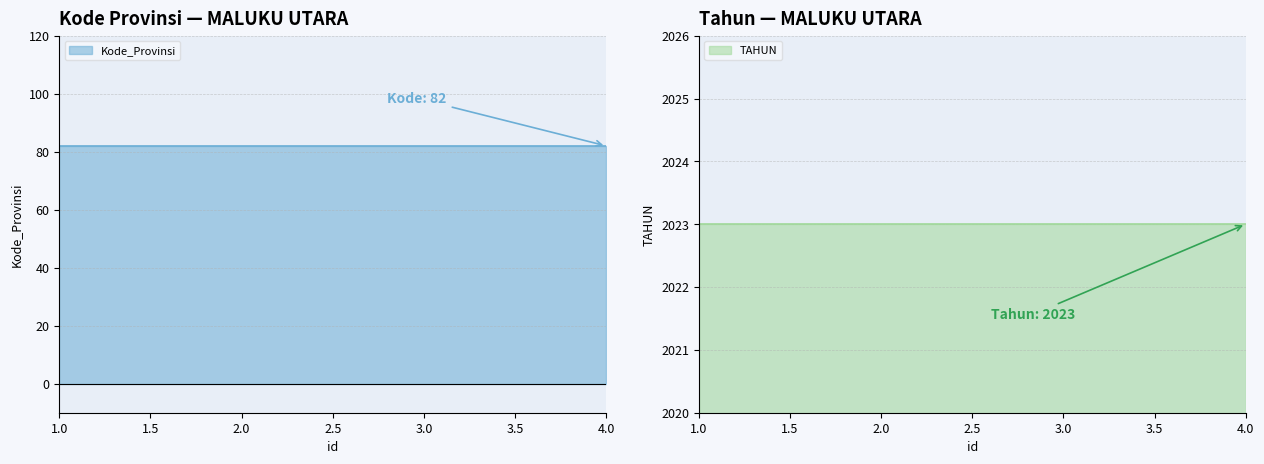

What is the sum of the TAHUN values at 3 and 2?

4046